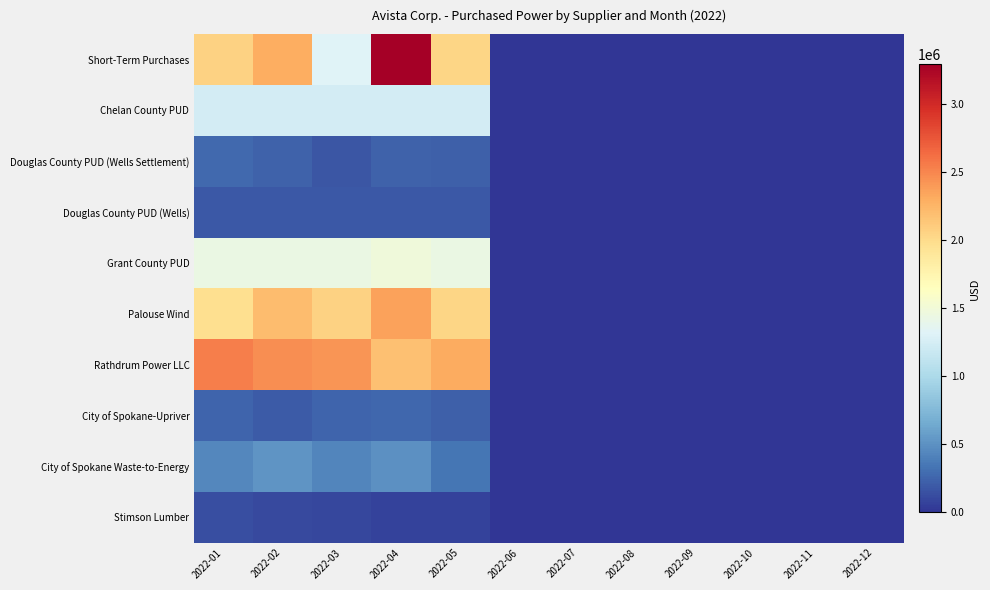

What is the spread (max minus min) of values at 2022-02?

2353232.5